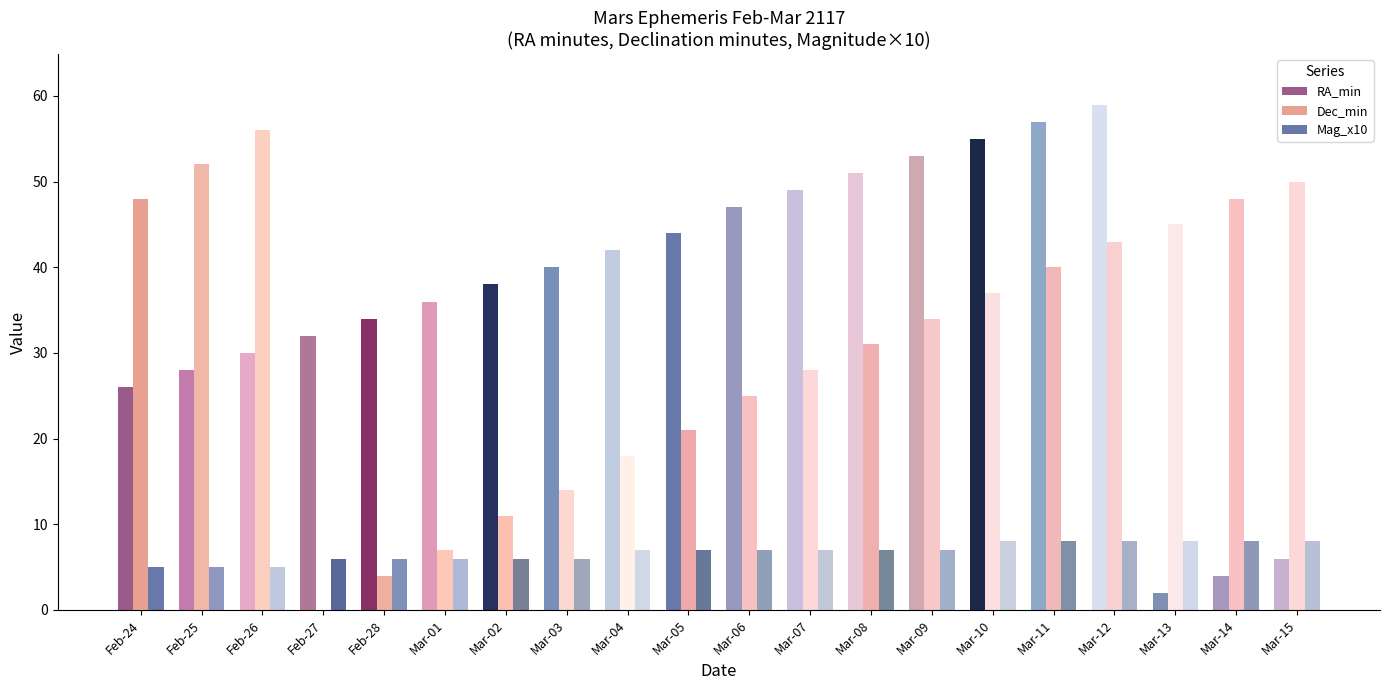

How many data points in RA_min are above 40?

9